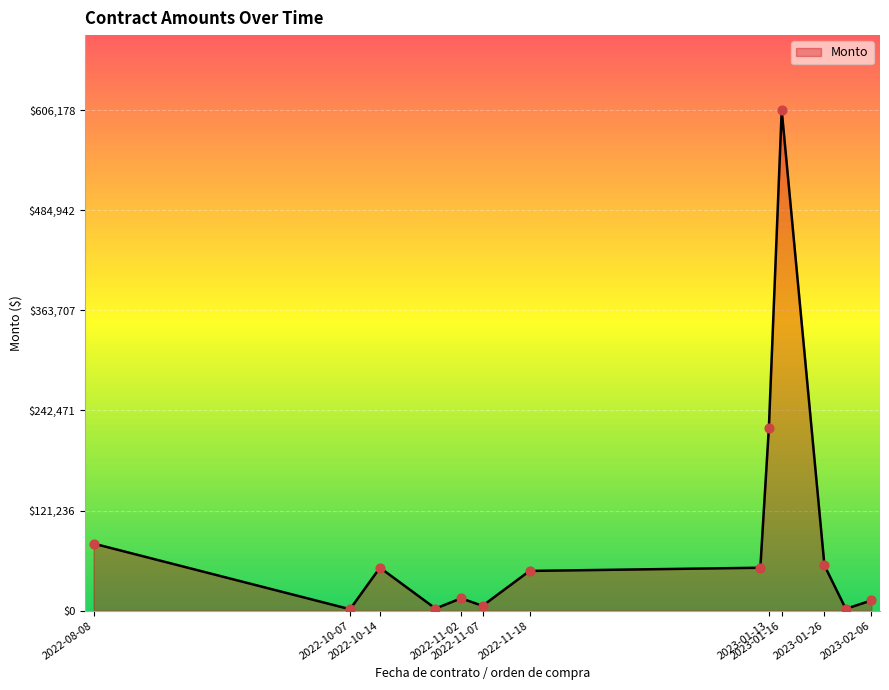

What is the greatest value displayed?

606177.8